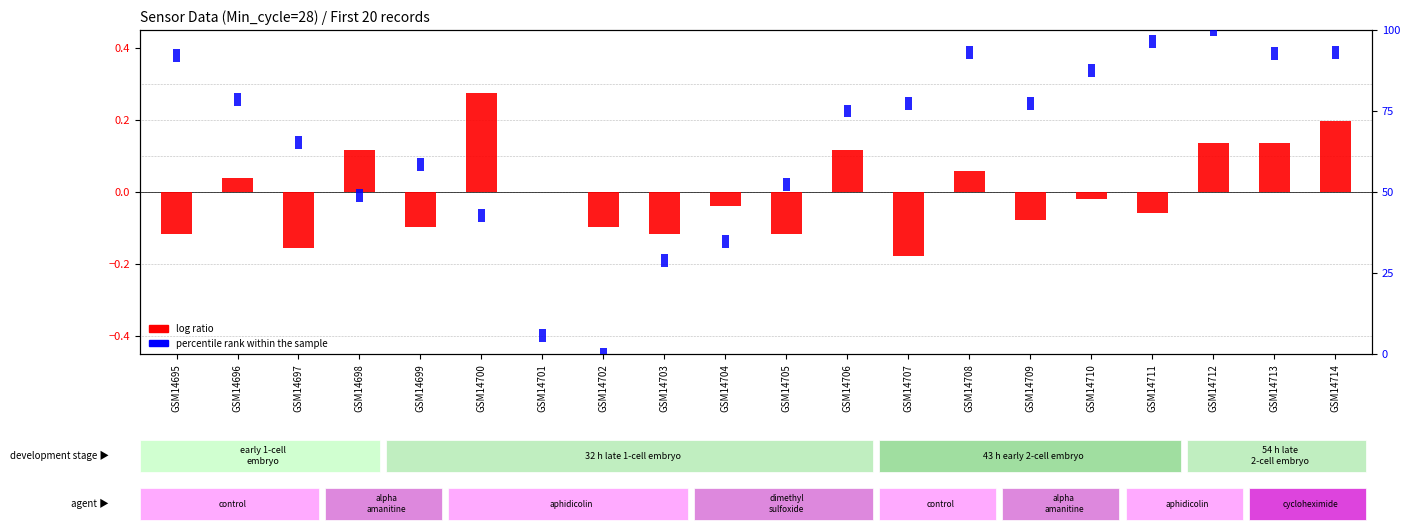

Rank the categories by value from highest to lowest.

GSM14700, GSM14714, GSM14712, GSM14713, GSM14698, GSM14706, GSM14708, GSM14696, GSM14701, GSM14710, GSM14704, GSM14711, GSM14709, GSM14699, GSM14702, GSM14695, GSM14703, GSM14705, GSM14697, GSM14707